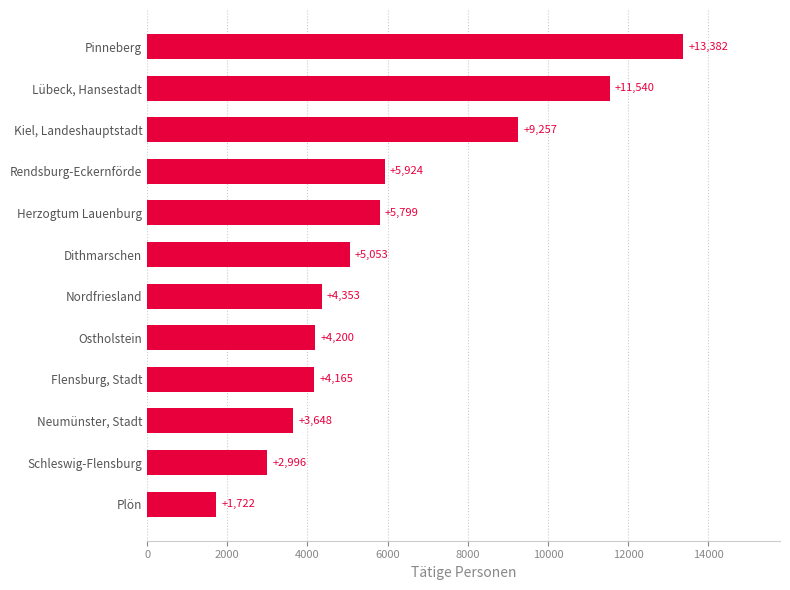

Is it true that the value at Ostholstein is 5670?

False